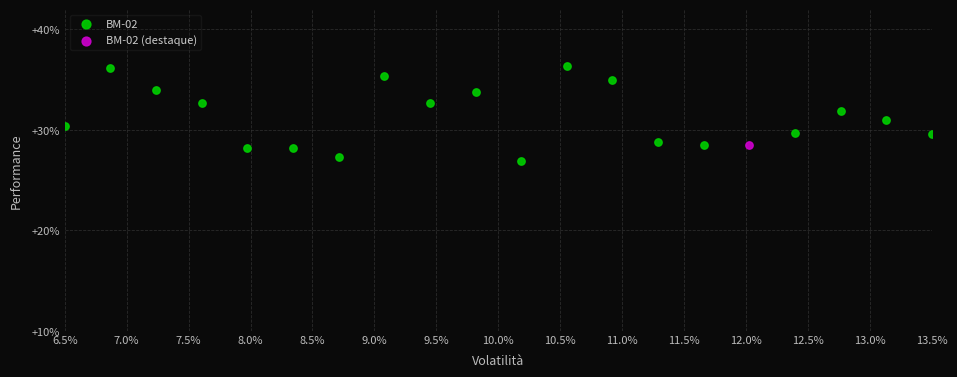

What are all the series names shown in the legend?

BM-02, BM-02 (destaque)